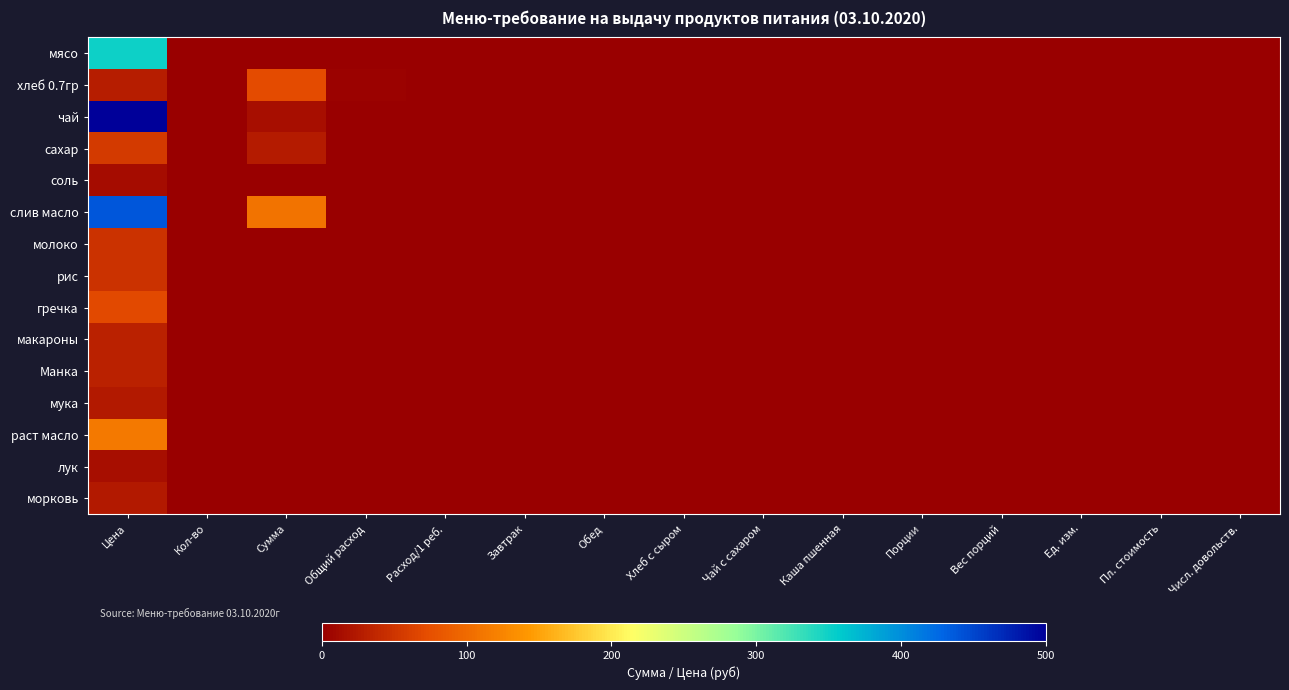

Reading left to right, transcribe all the data shown in this chart.

мясо: Цена=350.0	Кол-во=0.0	Сумма=0.0	Общий расход=0.0	Расход/1 реб.=0.0	Завтрак=0.0	Обед=0.0	Хлеб с сыром=0.0	Чай с сахаром=0.0	Каша пшенная=0.0	Порции=0.0	Вес порций=0.0	Ед. изм.=0.0	Пл. стоимость=0.0	Числ. довольств.=0.0
хлеб 0.7гр: Цена=28.6	Кол-во=0.1	Сумма=70.9	Общий расход=2.5	Расход/1 реб.=0.1	Завтрак=0.0	Обед=0.1	Хлеб с сыром=0.0	Чай с сахаром=0.0	Каша пшенная=0.0	Порции=0.0	Вес порций=0.0	Ед. изм.=0.0	Пл. стоимость=0.0	Числ. довольств.=0.0
чай: Цена=500.0	Кол-во=0.0	Сумма=15.5	Общий расход=0.0	Расход/1 реб.=0.0	Завтрак=0.0	Обед=0.0	Хлеб с сыром=0.0	Чай с сахаром=0.0	Каша пшенная=0.0	Порции=0.0	Вес порций=0.0	Ед. изм.=0.0	Пл. стоимость=0.0	Числ. довольств.=0.0
сахар: Цена=55.0	Кол-во=0.0	Сумма=25.6	Общий расход=0.5	Расход/1 реб.=0.0	Завтрак=0.0	Обед=0.0	Хлеб с сыром=0.0	Чай с сахаром=0.0	Каша пшенная=0.0	Порции=0.0	Вес порций=0.0	Ед. изм.=0.0	Пл. стоимость=0.0	Числ. довольств.=0.0
соль: Цена=12.0	Кол-во=0.0	Сумма=1.1	Общий расход=0.1	Расход/1 реб.=0.0	Завтрак=0.0	Обед=0.0	Хлеб с сыром=0.0	Чай с сахаром=0.0	Каша пшенная=0.0	Порции=0.0	Вес порций=0.0	Ед. изм.=0.0	Пл. стоимость=0.0	Числ. довольств.=0.0
слив масло: Цена=438.9	Кол-во=0.0	Сумма=108.8	Общий расход=0.2	Расход/1 реб.=0.0	Завтрак=0.0	Обед=0.0	Хлеб с сыром=0.0	Чай с сахаром=0.0	Каша пшенная=0.0	Порции=0.0	Вес порций=0.0	Ед. изм.=0.0	Пл. стоимость=0.0	Числ. довольств.=0.0
молоко: Цена=47.0	Кол-во=0.0	Сумма=0.0	Общий расход=0.0	Расход/1 реб.=0.0	Завтрак=0.0	Обед=0.0	Хлеб с сыром=0.0	Чай с сахаром=0.0	Каша пшенная=0.0	Порции=0.0	Вес порций=0.0	Ед. изм.=0.0	Пл. стоимость=0.0	Числ. довольств.=0.0
рис: Цена=47.0	Кол-во=0.0	Сумма=0.0	Общий расход=0.0	Расход/1 реб.=0.0	Завтрак=0.0	Обед=0.0	Хлеб с сыром=0.0	Чай с сахаром=0.0	Каша пшенная=0.0	Порции=0.0	Вес порций=0.0	Ед. изм.=0.0	Пл. стоимость=0.0	Числ. довольств.=0.0
гречка: Цена=70.0	Кол-во=0.0	Сумма=0.0	Общий расход=0.0	Расход/1 реб.=0.0	Завтрак=0.0	Обед=0.0	Хлеб с сыром=0.0	Чай с сахаром=0.0	Каша пшенная=0.0	Порции=0.0	Вес порций=0.0	Ед. изм.=0.0	Пл. стоимость=0.0	Числ. довольств.=0.0
макароны: Цена=32.0	Кол-во=0.0	Сумма=0.0	Общий расход=0.0	Расход/1 реб.=0.0	Завтрак=0.0	Обед=0.0	Хлеб с сыром=0.0	Чай с сахаром=0.0	Каша пшенная=0.0	Порции=0.0	Вес порций=0.0	Ед. изм.=0.0	Пл. стоимость=0.0	Числ. довольств.=0.0
Манка: Цена=32.0	Кол-во=0.0	Сумма=0.0	Общий расход=0.0	Расход/1 реб.=0.0	Завтрак=0.0	Обед=0.0	Хлеб с сыром=0.0	Чай с сахаром=0.0	Каша пшенная=0.0	Порции=0.0	Вес порций=0.0	Ед. изм.=0.0	Пл. стоимость=0.0	Числ. довольств.=0.0
мука: Цена=24.0	Кол-во=0.0	Сумма=0.0	Общий расход=0.0	Расход/1 реб.=0.0	Завтрак=0.0	Обед=0.0	Хлеб с сыром=0.0	Чай с сахаром=0.0	Каша пшенная=0.0	Порции=0.0	Вес порций=0.0	Ед. изм.=0.0	Пл. стоимость=0.0	Числ. довольств.=0.0
раст масло: Цена=115.0	Кол-во=0.0	Сумма=0.0	Общий расход=0.0	Расход/1 реб.=0.0	Завтрак=0.0	Обед=0.0	Хлеб с сыром=0.0	Чай с сахаром=0.0	Каша пшенная=0.0	Порции=0.0	Вес порций=0.0	Ед. изм.=0.0	Пл. стоимость=0.0	Числ. довольств.=0.0
лук: Цена=15.0	Кол-во=0.0	Сумма=0.0	Общий расход=0.0	Расход/1 реб.=0.0	Завтрак=0.0	Обед=0.0	Хлеб с сыром=0.0	Чай с сахаром=0.0	Каша пшенная=0.0	Порции=0.0	Вес порций=0.0	Ед. изм.=0.0	Пл. стоимость=0.0	Числ. довольств.=0.0
морковь: Цена=25.0	Кол-во=0.0	Сумма=0.0	Общий расход=0.0	Расход/1 реб.=0.0	Завтрак=0.0	Обед=0.0	Хлеб с сыром=0.0	Чай с сахаром=0.0	Каша пшенная=0.0	Порции=0.0	Вес порций=0.0	Ед. изм.=0.0	Пл. стоимость=0.0	Числ. довольств.=0.0